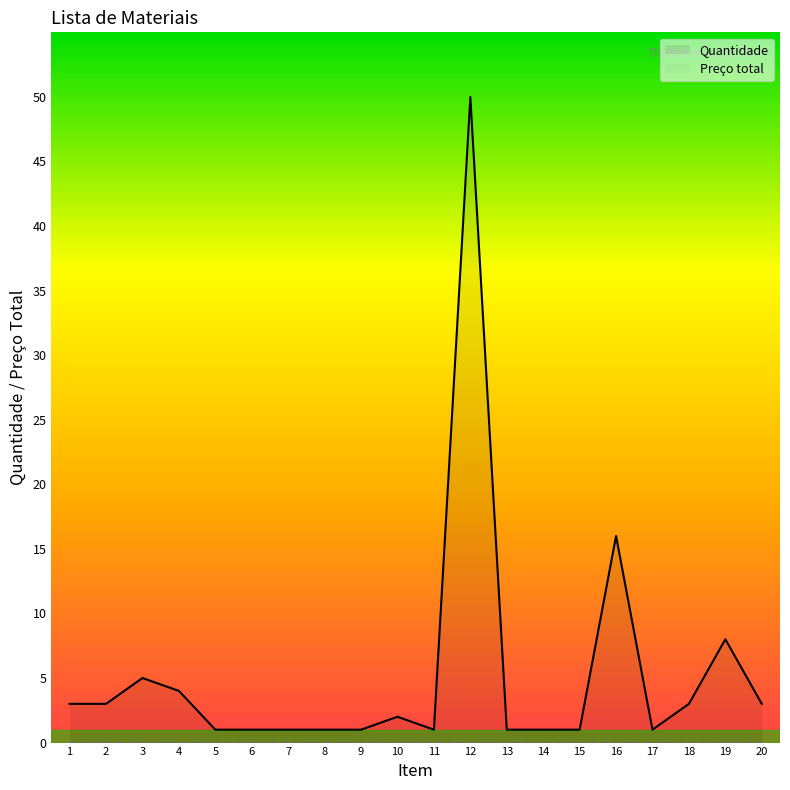

List the labels in order of value, smallest first.

5, 6, 7, 8, 9, 11, 13, 14, 15, 17, 10, 1, 2, 18, 20, 4, 3, 19, 16, 12